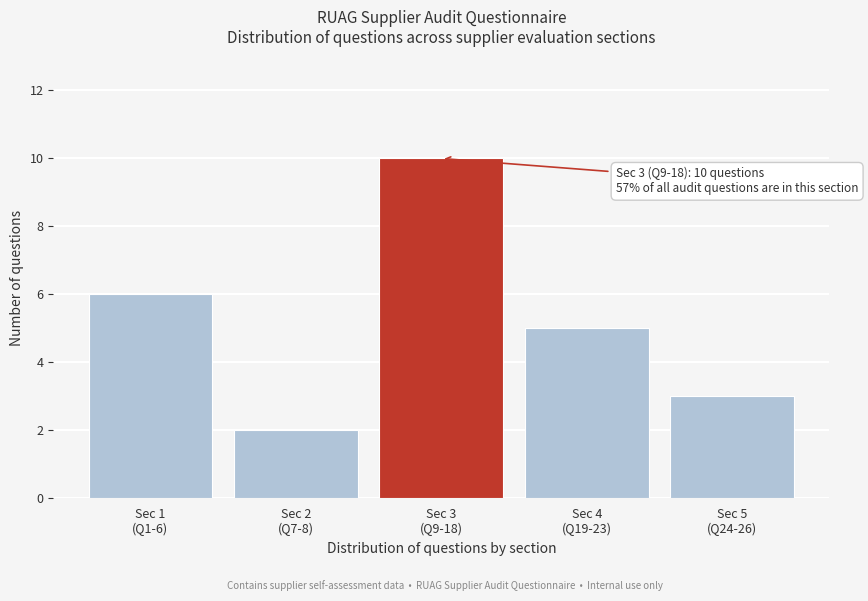

Reading left to right, transcribe all the data shown in this chart.

6	2	10	5	3